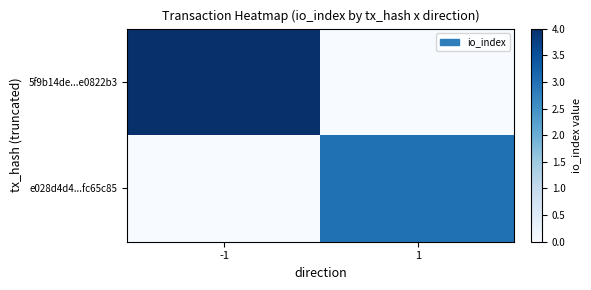

What is the total value across all series at -1?

4